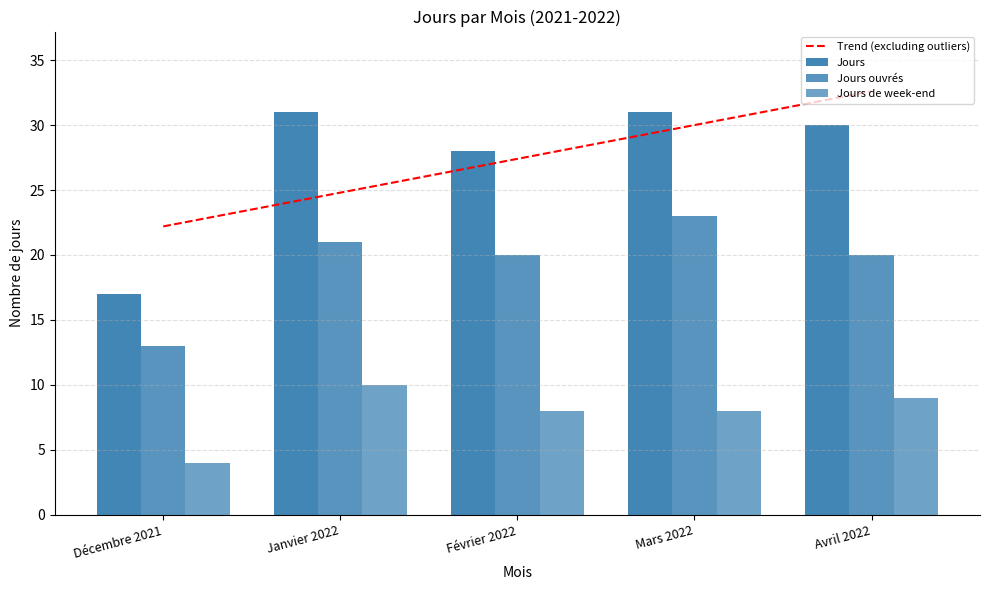

Which category has the lowest value in the Jours series?

Décembre 2021